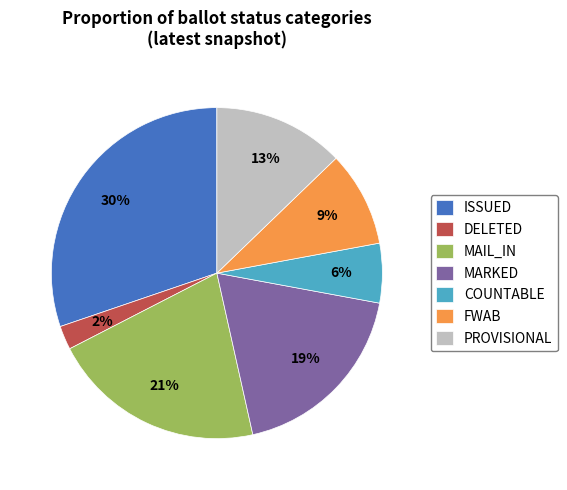

Rank the categories by value from highest to lowest.

ISSUED, MAIL_IN, MARKED, PROVISIONAL, FWAB, COUNTABLE, DELETED